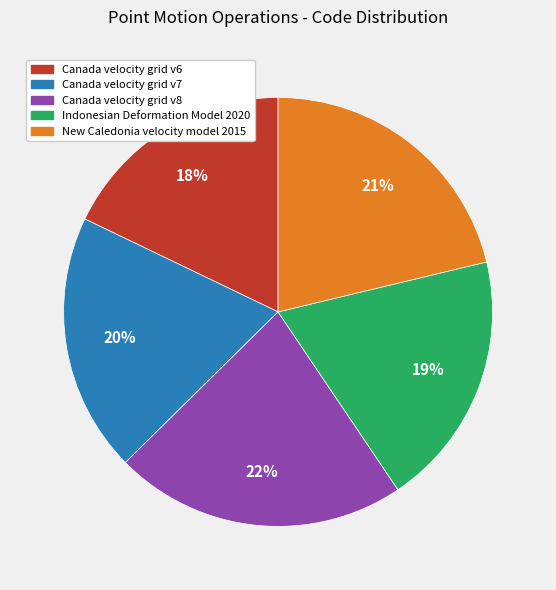

Is the sum of Indonesian Deformation Model 2020 and Canada velocity grid v8 greater than half?

No